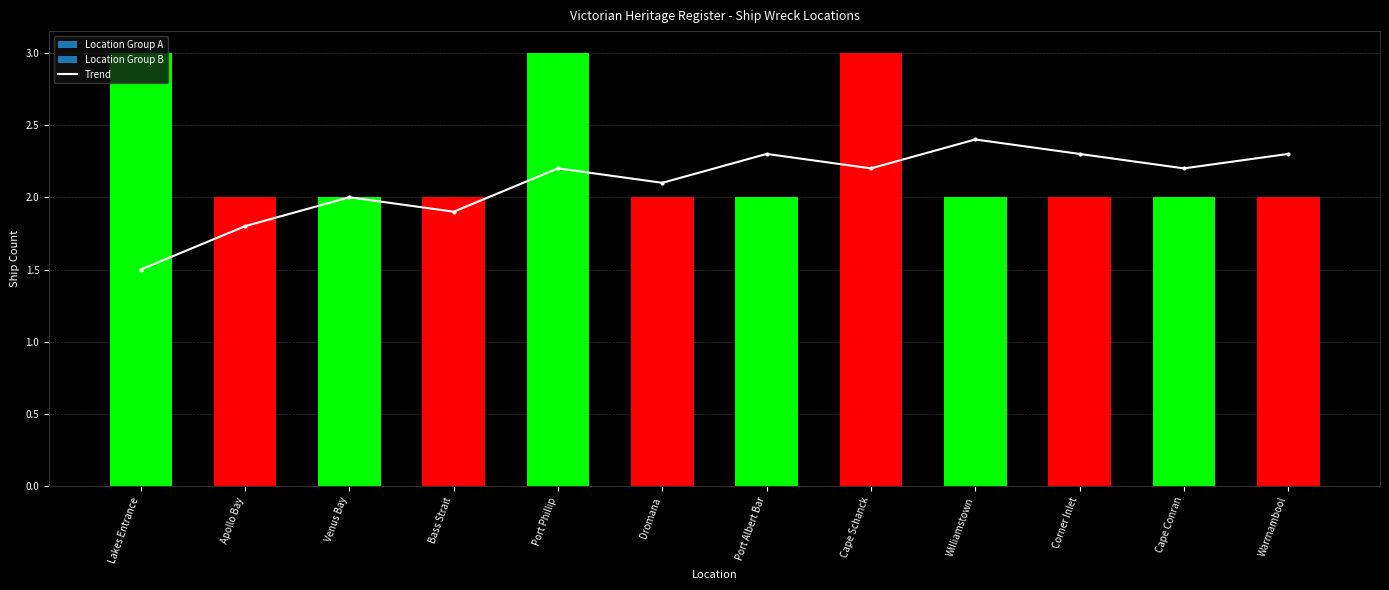

Which has a higher value, Apollo Bay or Lakes Entrance?

Apollo Bay